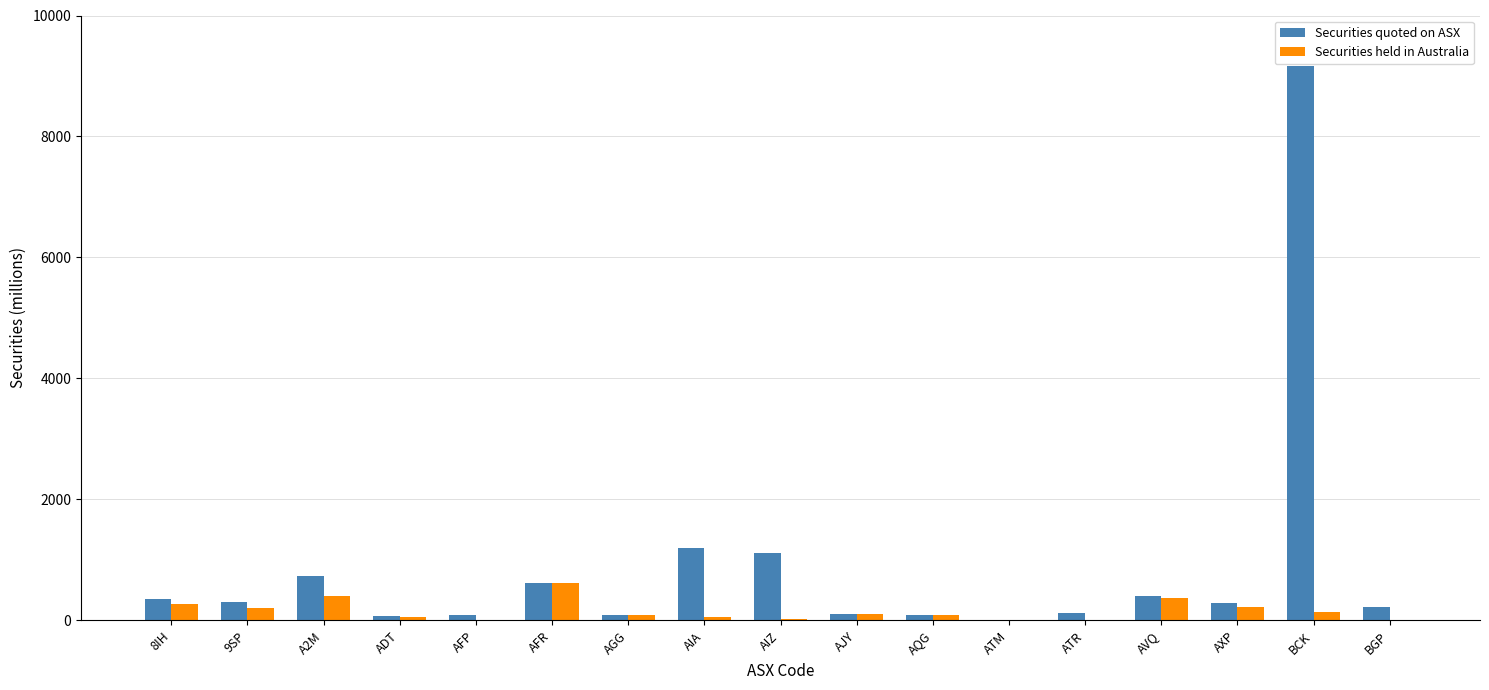

Is it true that Securities held in Australia equals 0.0 at BGP?

True